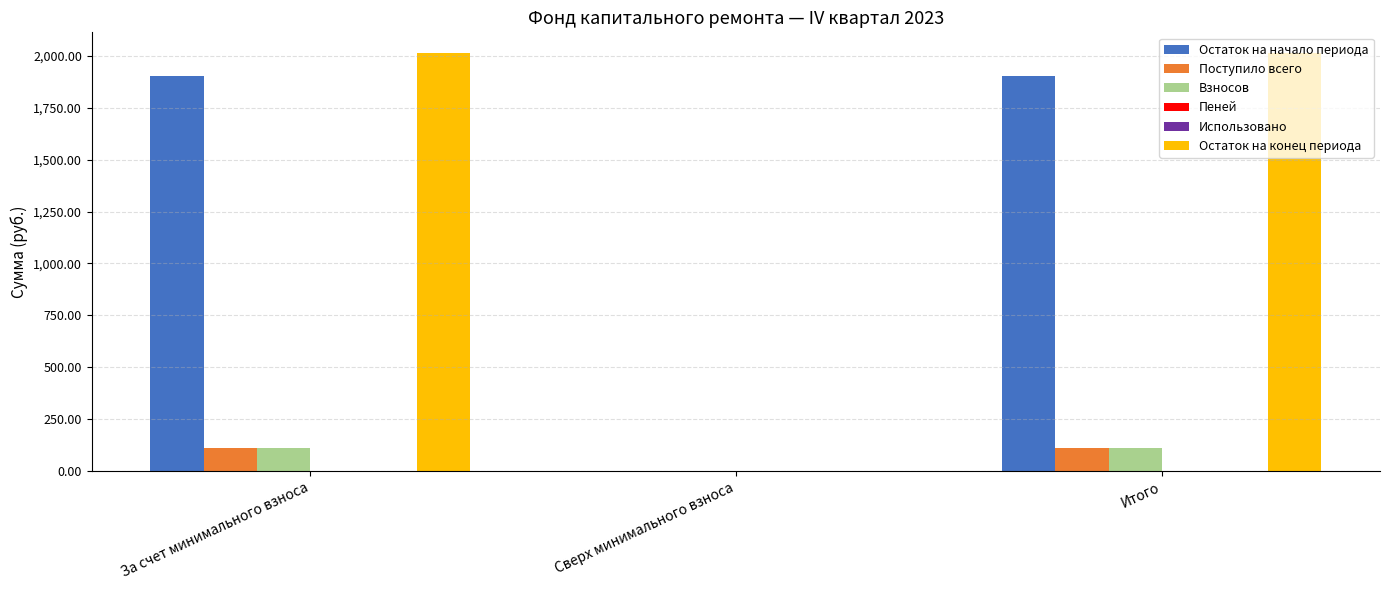

The Остаток на конец периода series shows 2894.4 at Итого. True or false?

False